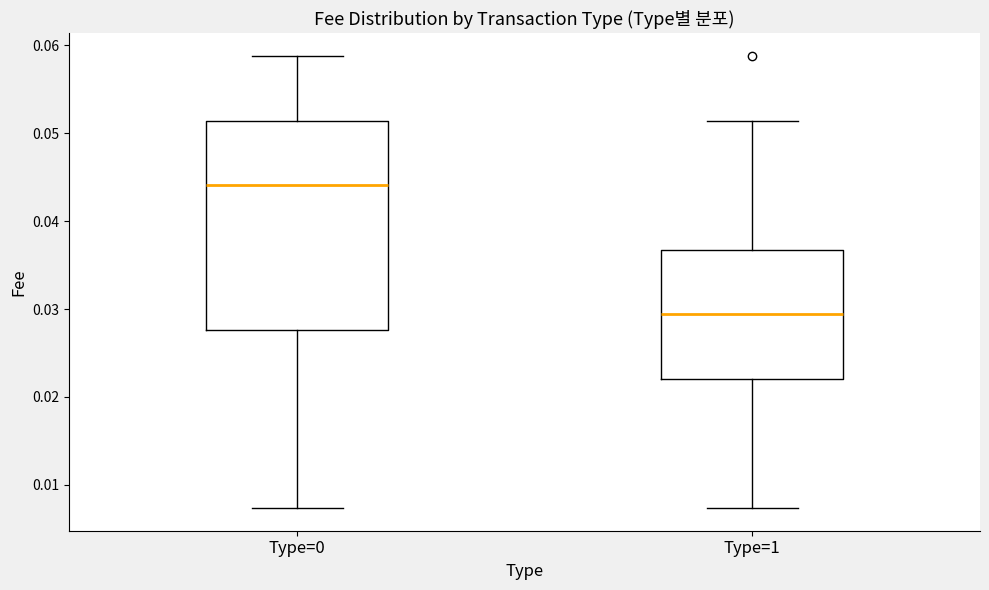

Comparing the boxes themselves (not the whiskers), which one is the tallest?

Type=0